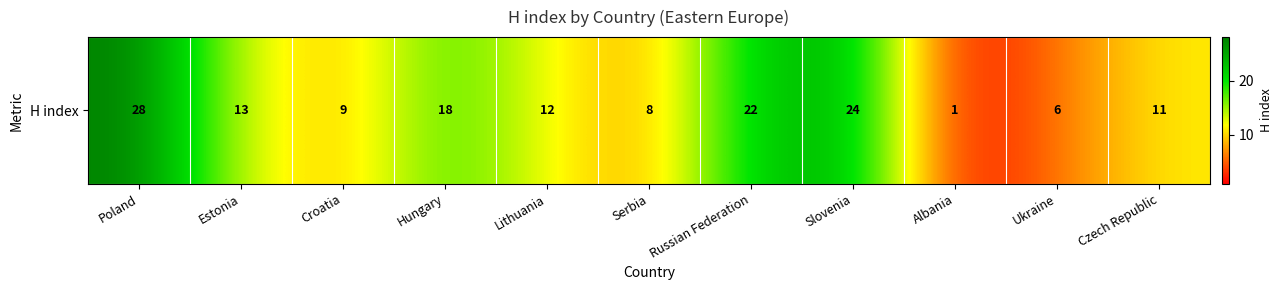

What is the difference between the values at Serbia and Russian Federation?

14